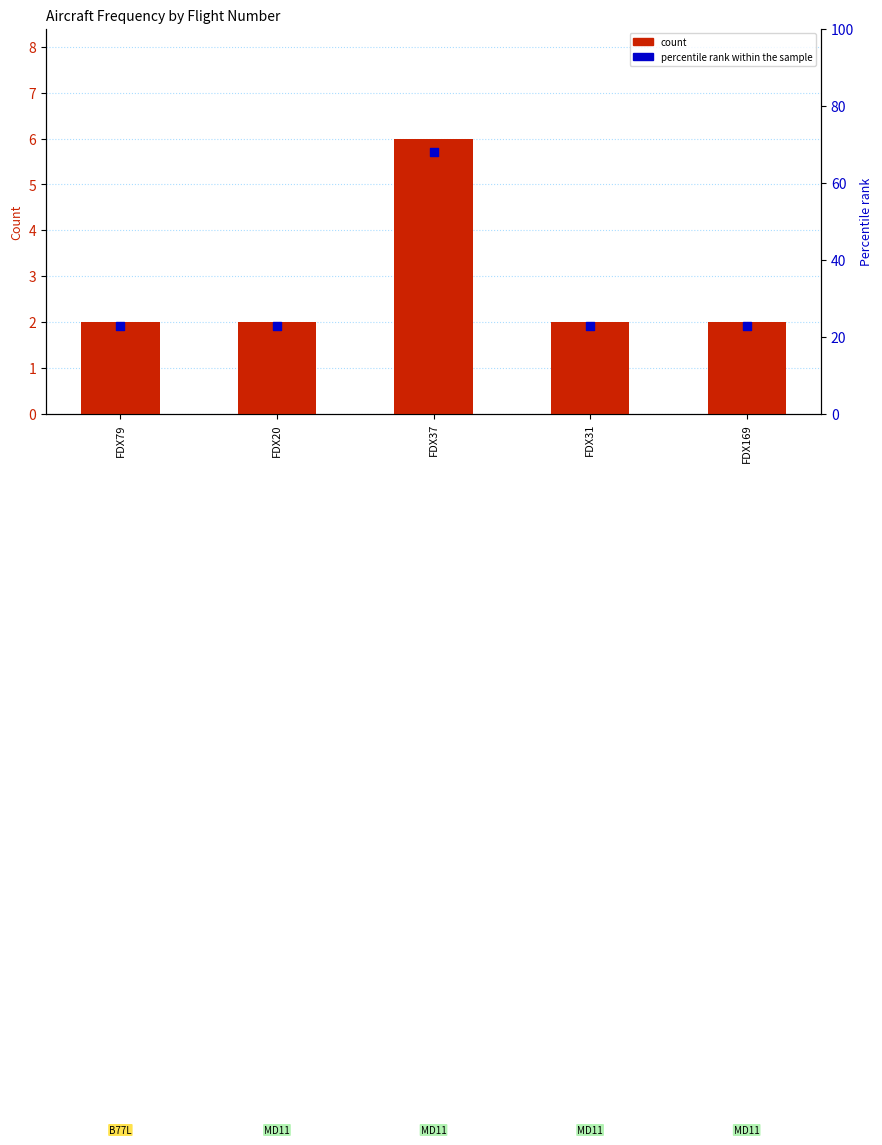

Which series contains the highest Y value?

count